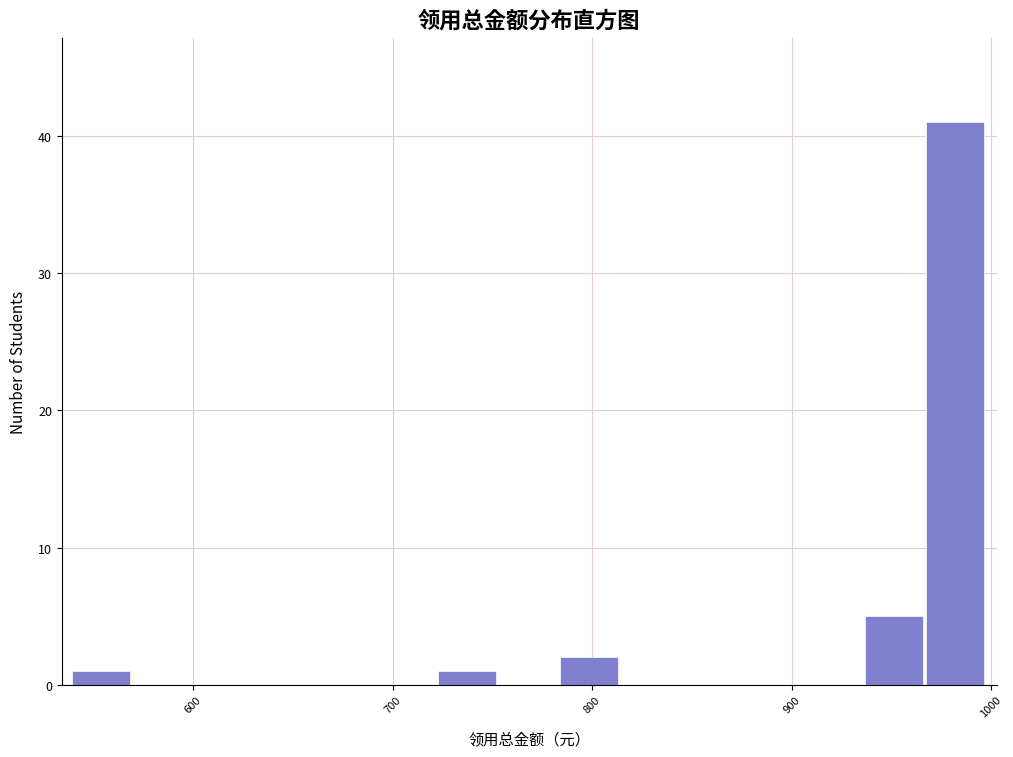

Around what value on the x-axis is the tallest bar? Give the approximate position of its centre, as read against the axis.

980